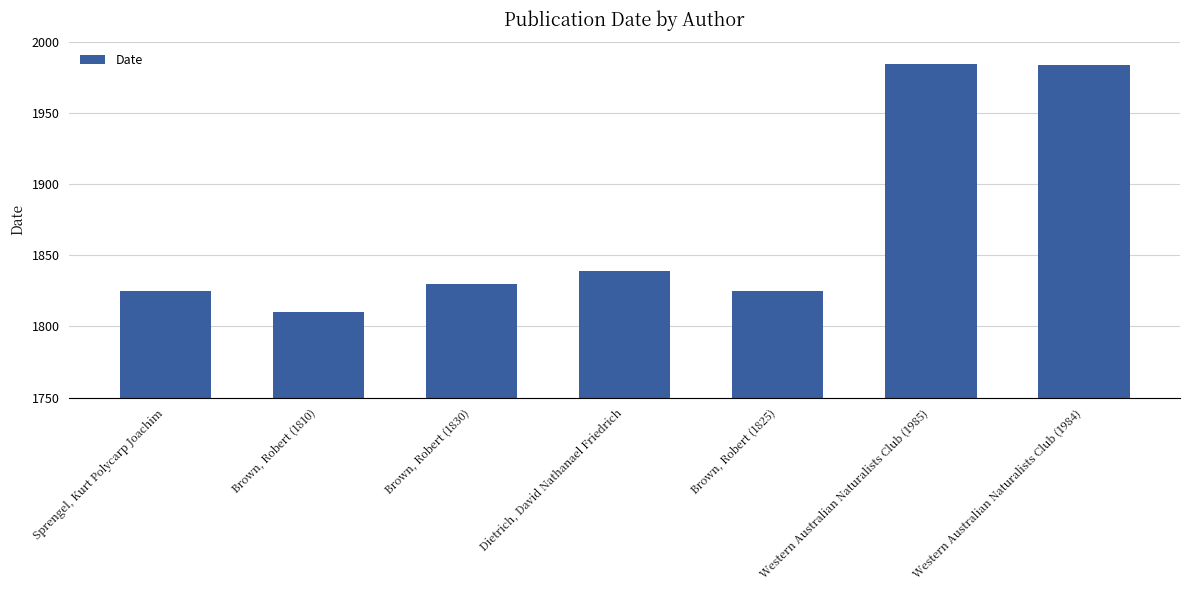

Count the number of data series in this chart.

1